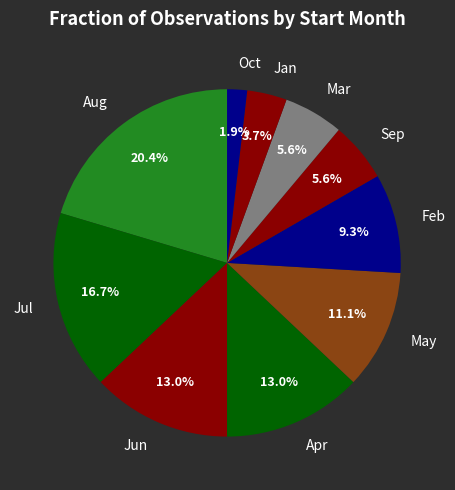

Which slice is the smallest?

Oct